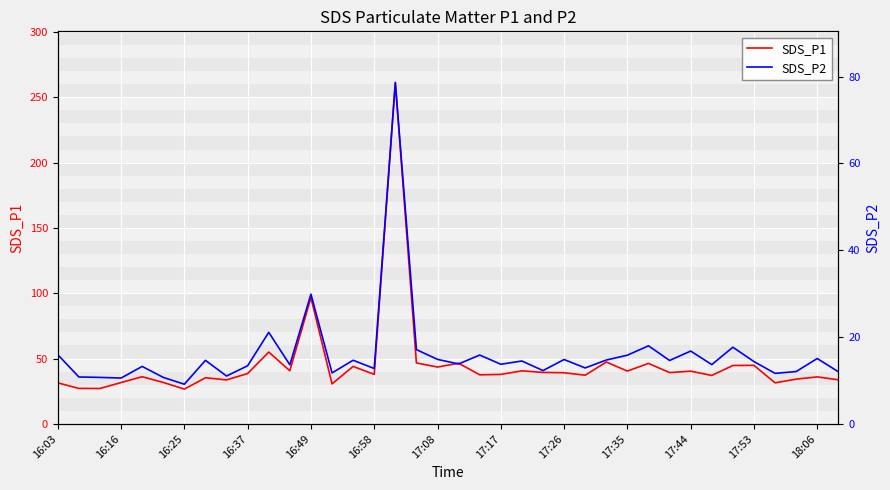

Is this an area chart (filled region under the line)?

No